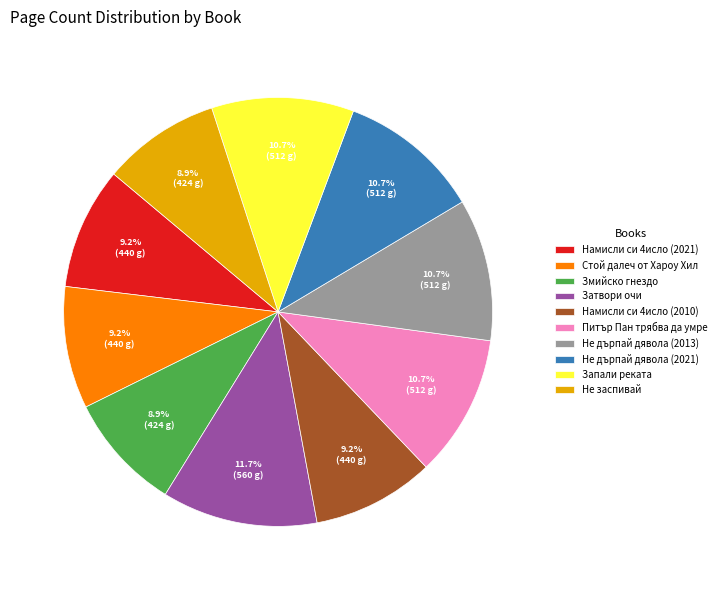

True or false: Не дърпай дявола (2013) accounts for 17% of the total.

False